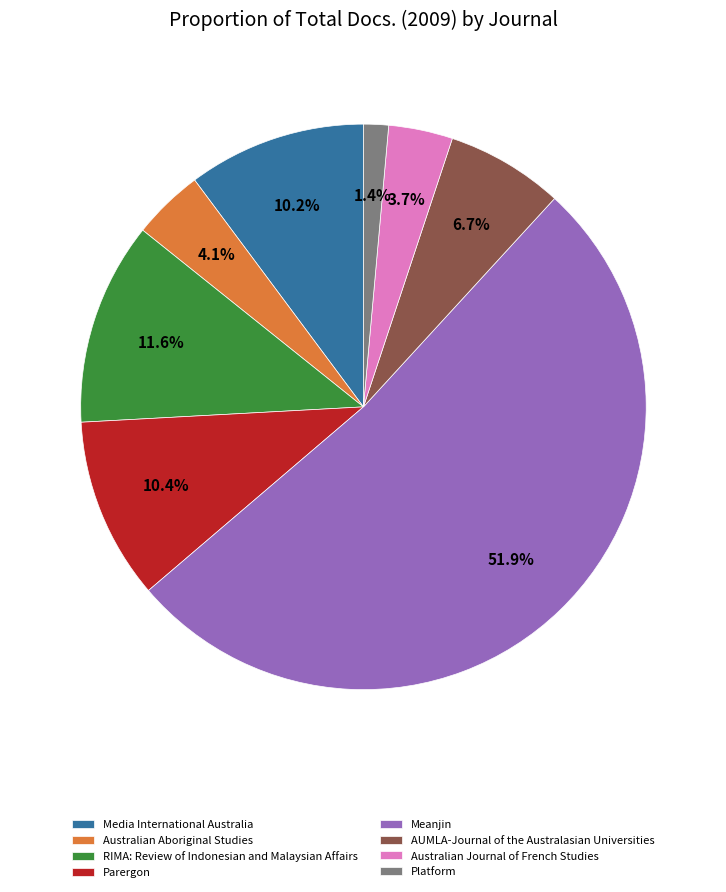

What is the majority slice?

Meanjin